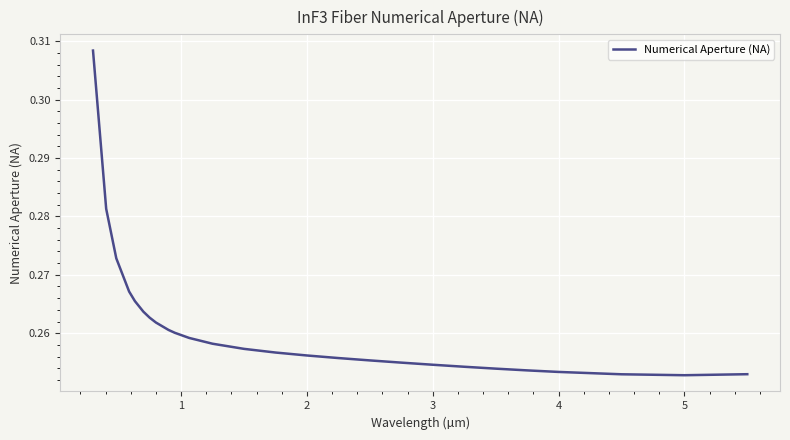

What is the smallest value displayed?

0.3